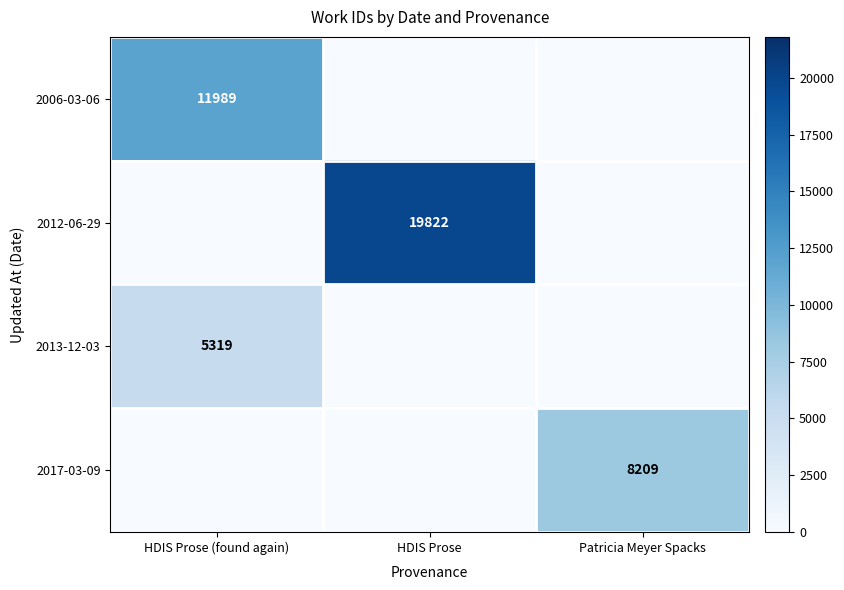

The value of 2012-06-29 at HDIS Prose is 11764. True or false?

False